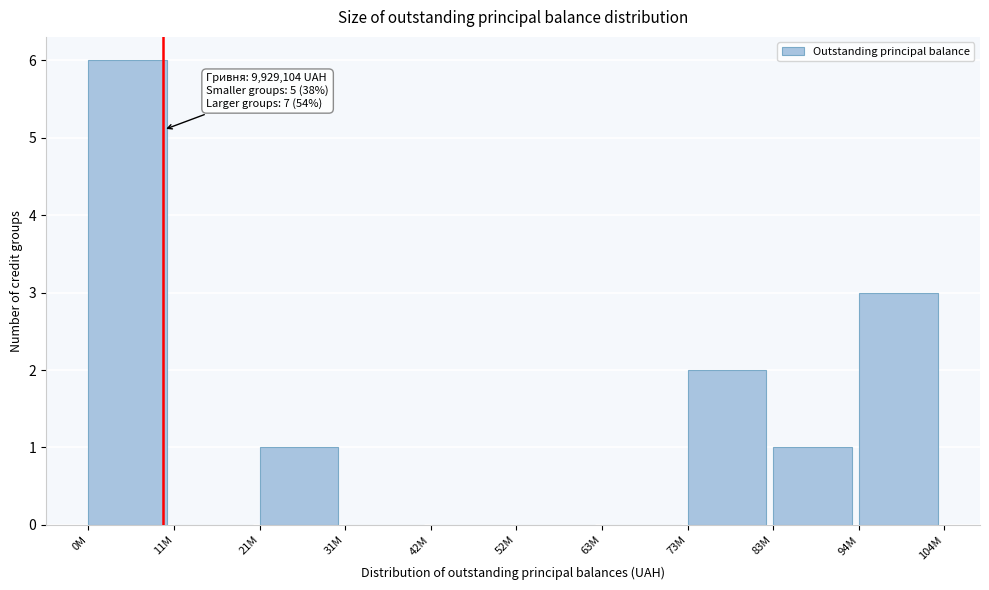

Reading left to right, extract all data points from this chart.

0M=6	11M=0	21M=1	31M=0	42M=0	52M=0	63M=0	73M=2	83M=1	94M=3